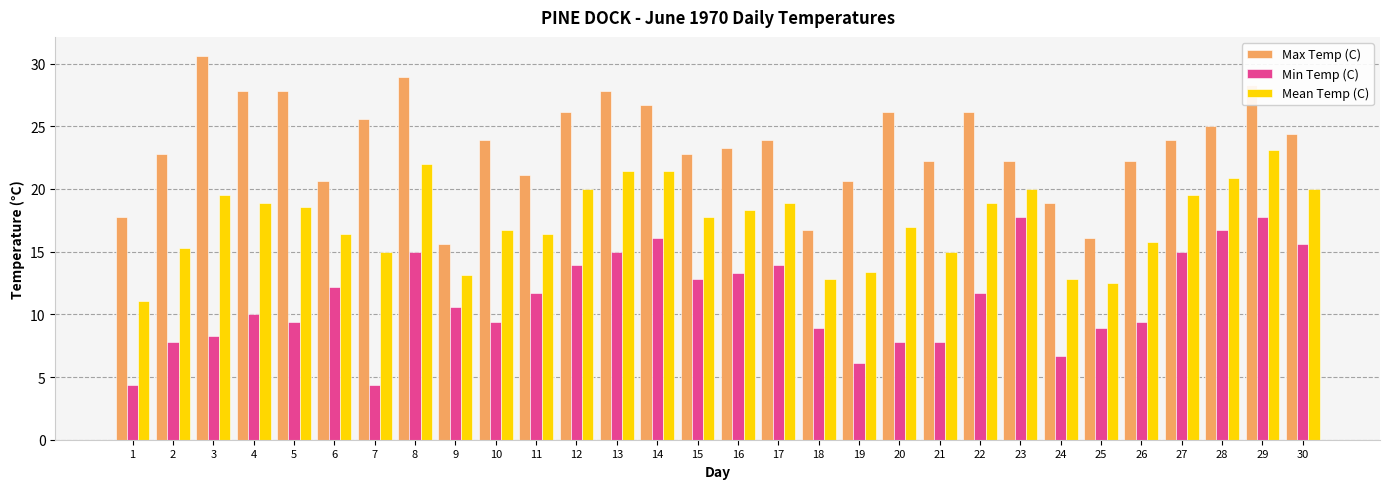

List the series in order of their overall mean, highest first.

Max Temp (C), Mean Temp (C), Min Temp (C)